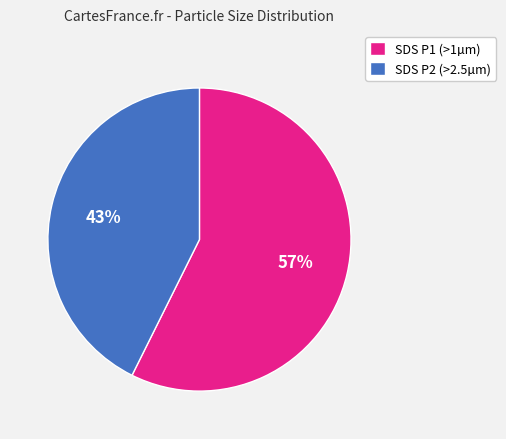

What is the largest slice in the pie chart?

SDS P1 (>1µm)